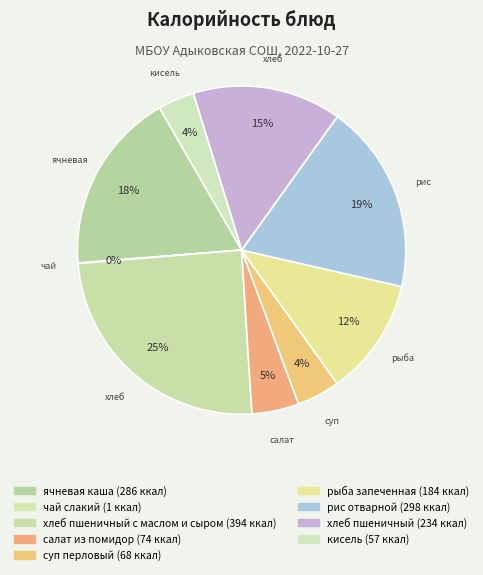

To the nearest percent, what is the difference between the largest and smallest slice percentages?

25%